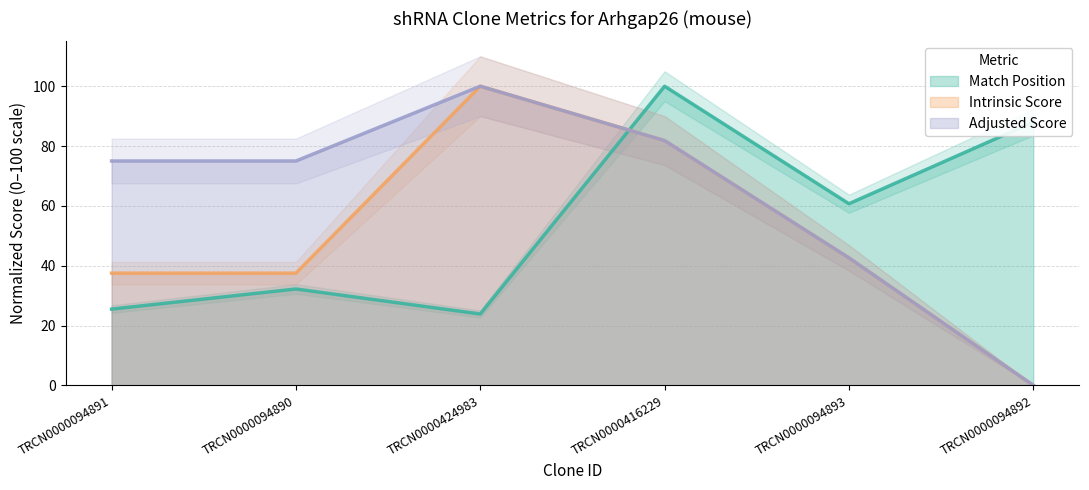

What is the spread (max minus min) of values at TRCN0000416229?

18.2